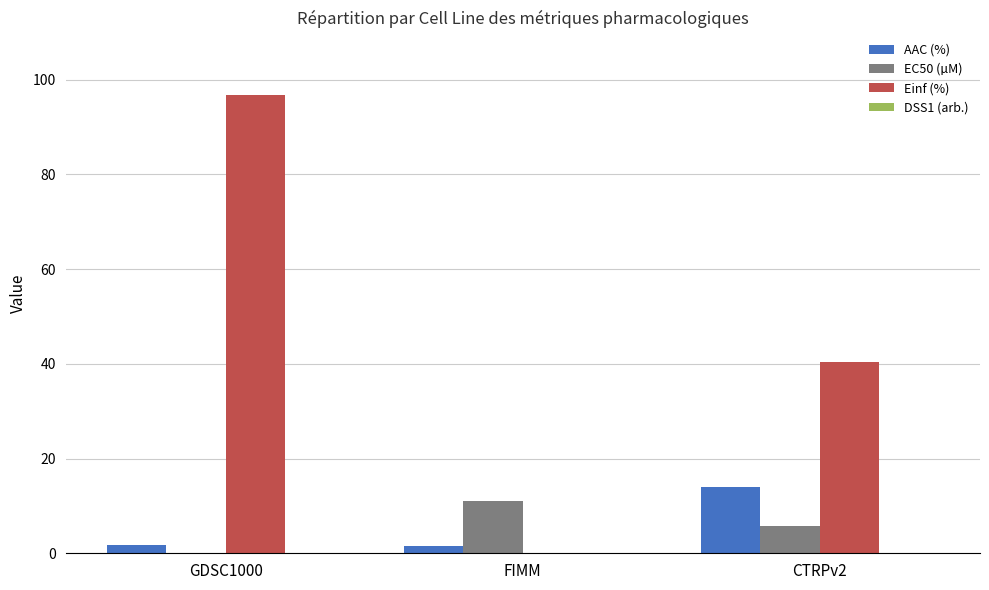

At which category is the sum across all series the highest?

GDSC1000